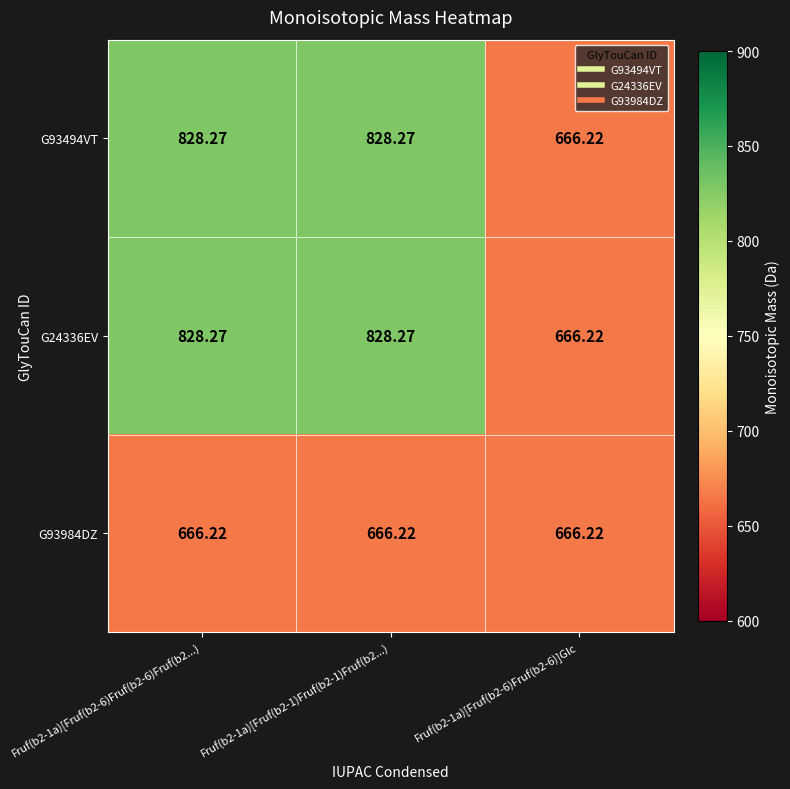

How many data points in G24336EV are less than 828?

1